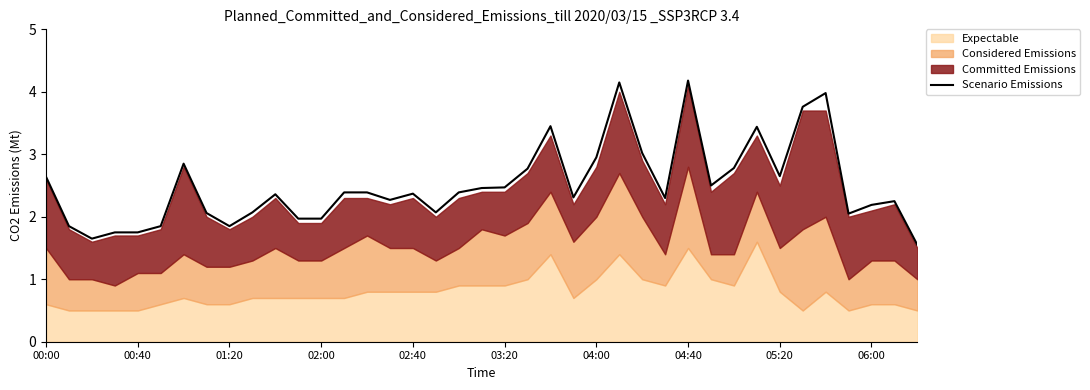

What is the difference between the maximum and minimum values?

2.6